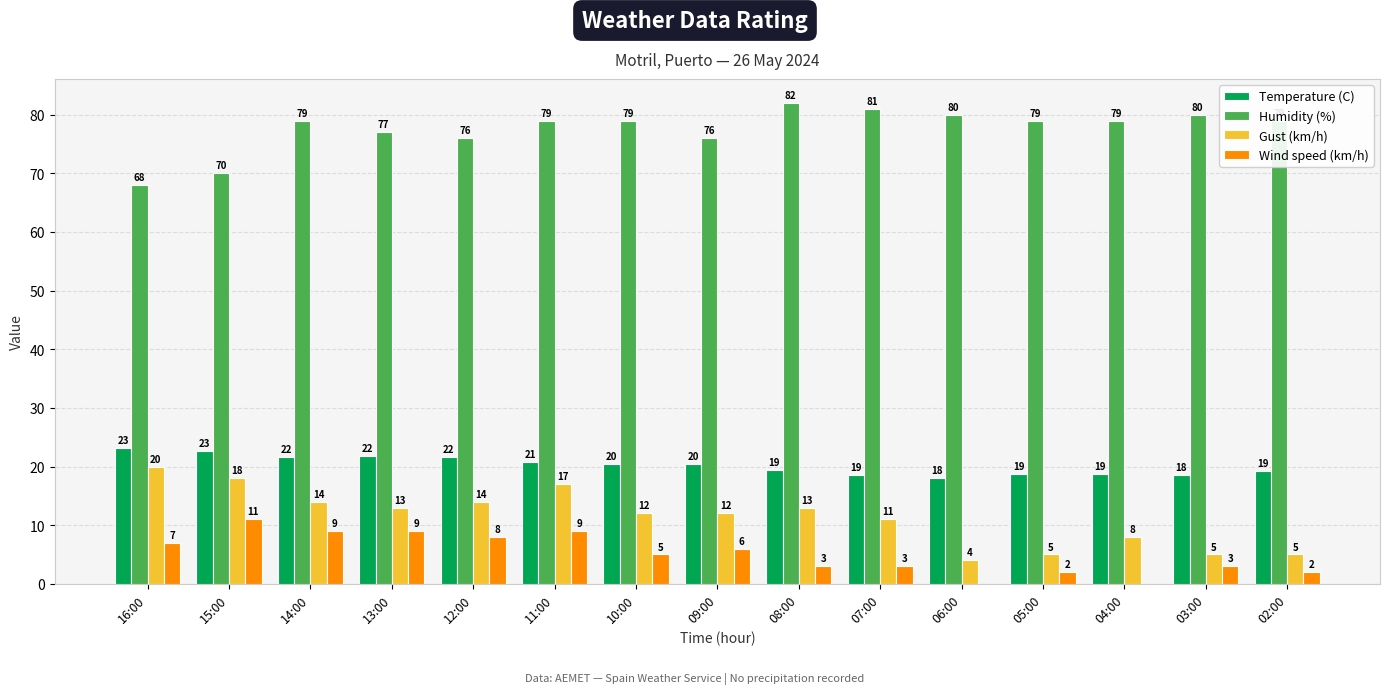

Which series has the largest total across all categories?

Humidity (%)